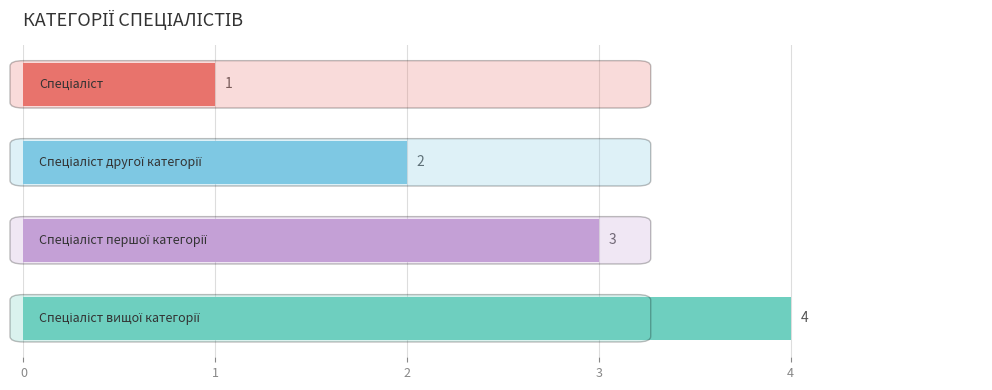

What is the value of the 3rd bar from the top?

3